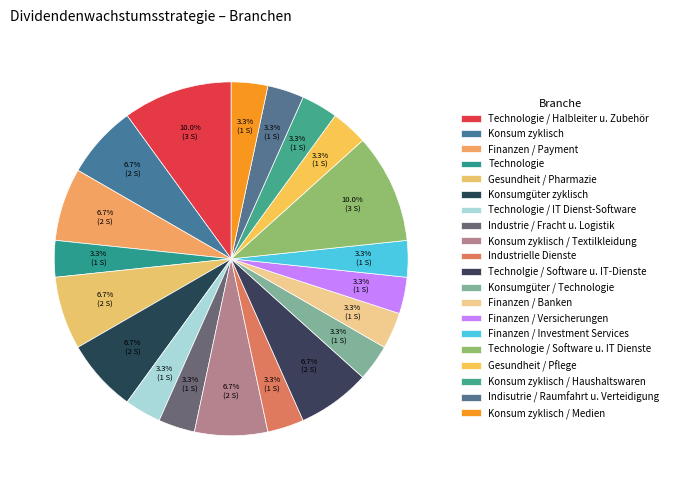

Which slice is the largest?

Technologie / Halbleiter u. Zubehör